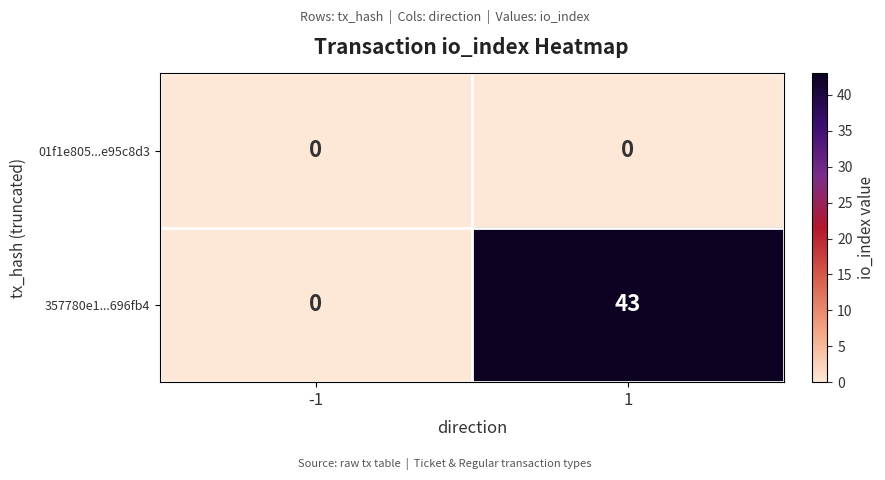

How many data points does each series have?

2